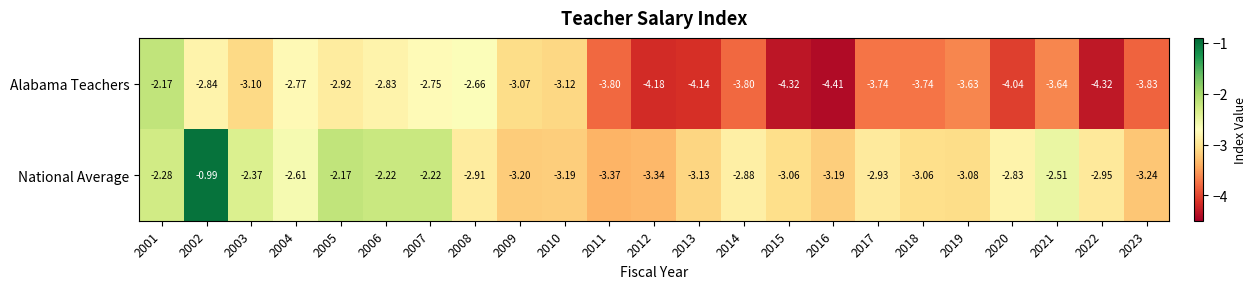

Rank the series by their average value, from highest to lowest.

National Average, Alabama Teachers